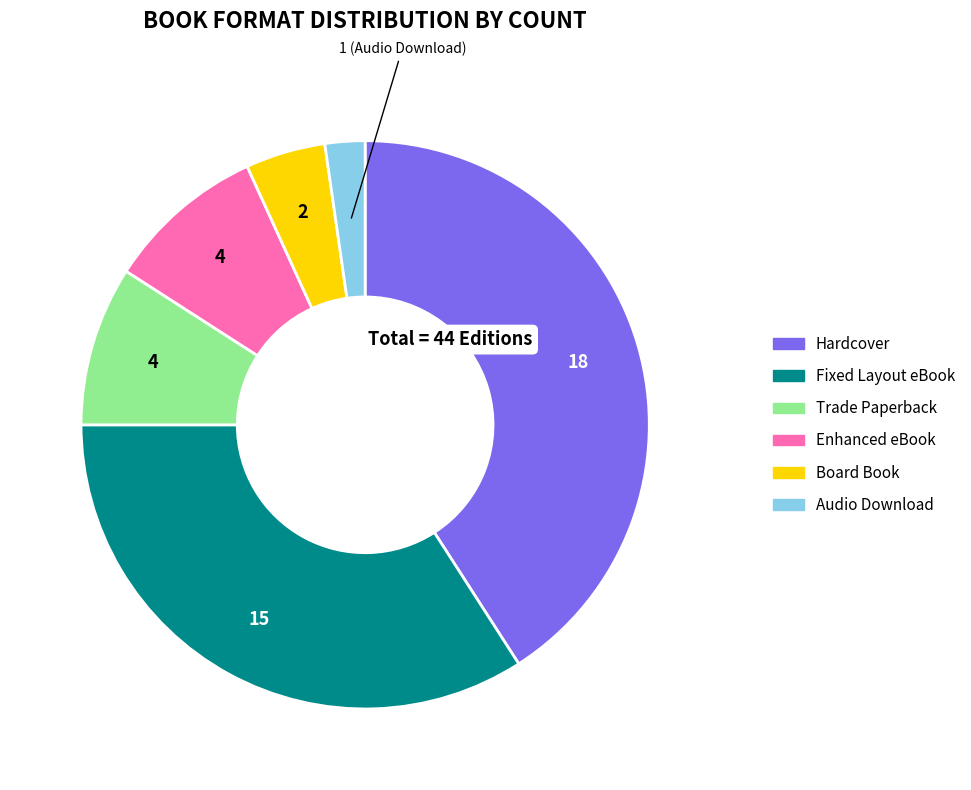

What is the ratio of the value at Trade Paperback to the value at Enhanced eBook?

1.0